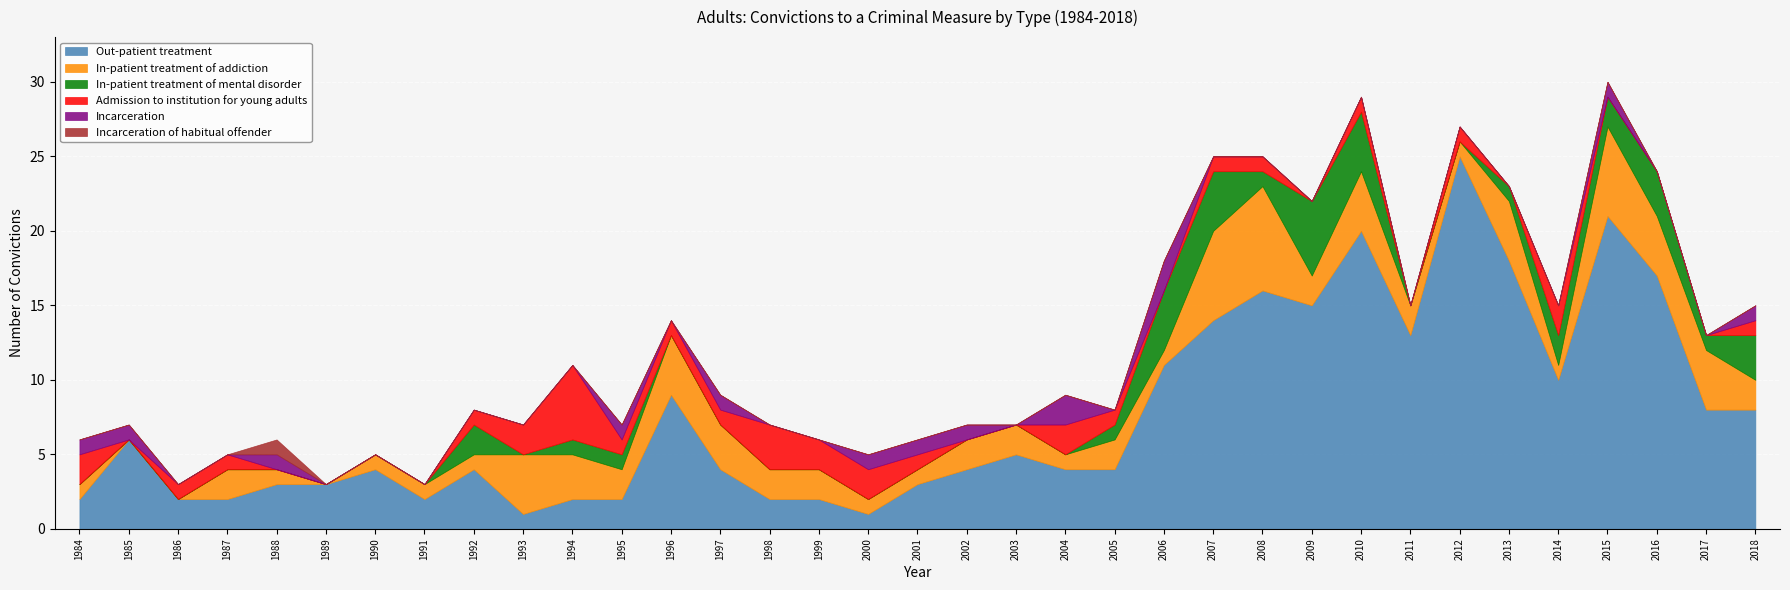

How many intersections are there between Admission to institution for young adults and Out-patient treatment?

4